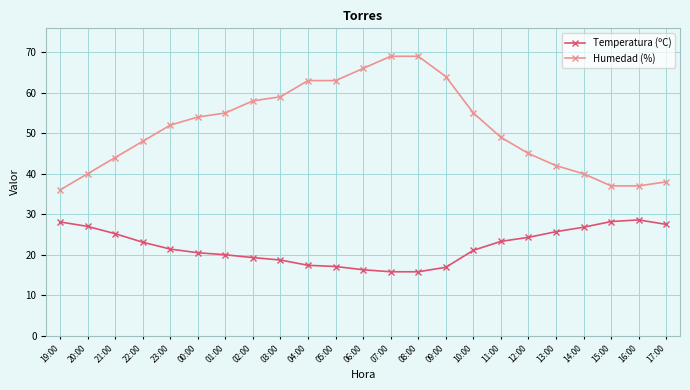

True or false: Humedad (%) and Temperatura (ºC) cross at least once.

False